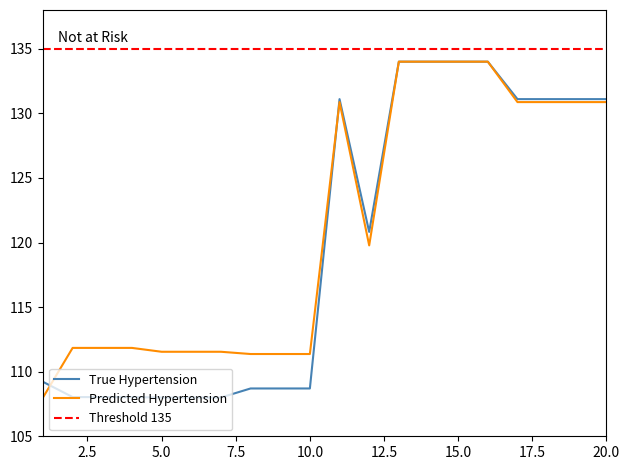

Is it true that Predicted Hypertension equals 23.8 at 5.0?

False